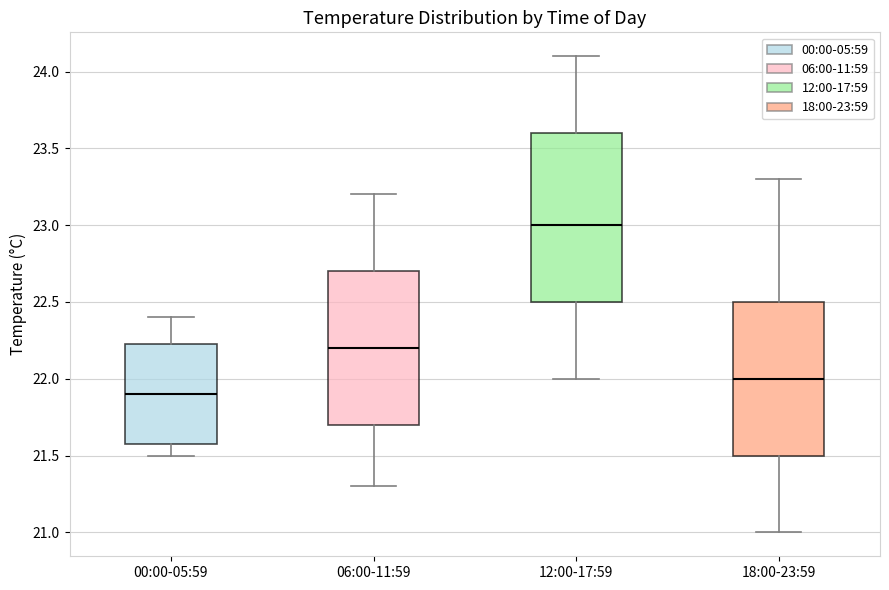

Reading left to right, read every box against the y-axis: the position of its median line, the range the box covers, and the ends of its whiskers. The values are not printed on the chart, so give them approximately, as read against the axis.

00:00-05:59: median 21.90, box 21.60 to 22.25, whiskers 21.50 to 22.40
06:00-11:59: median 22.20, box 21.70 to 22.70, whiskers 21.30 to 23.20
12:00-17:59: median 23.00, box 22.50 to 23.60, whiskers 22.00 to 24.10
18:00-23:59: median 22.00, box 21.50 to 22.50, whiskers 21.00 to 23.30